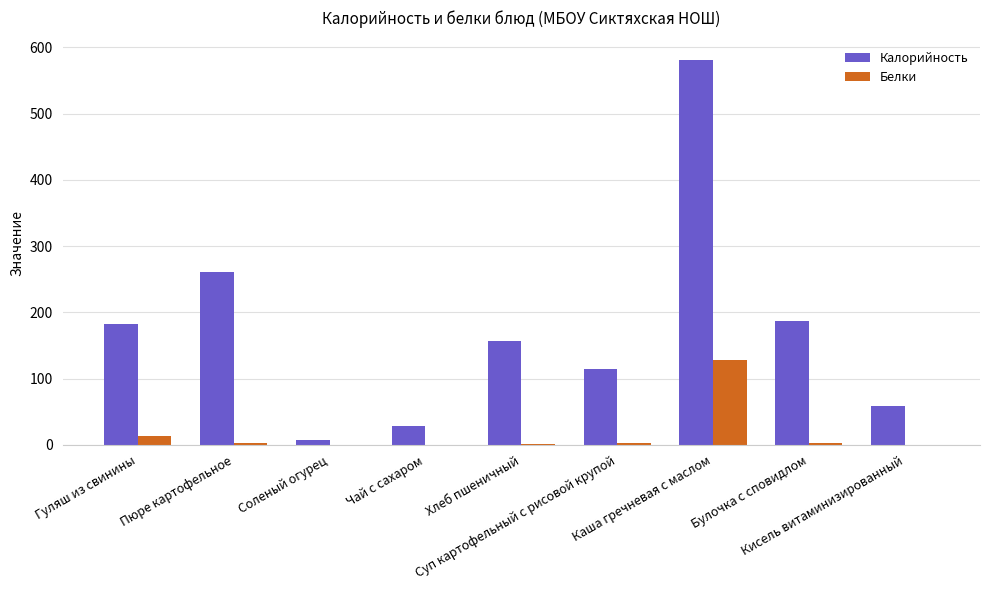

What is the sum of all Белки values?

152.3